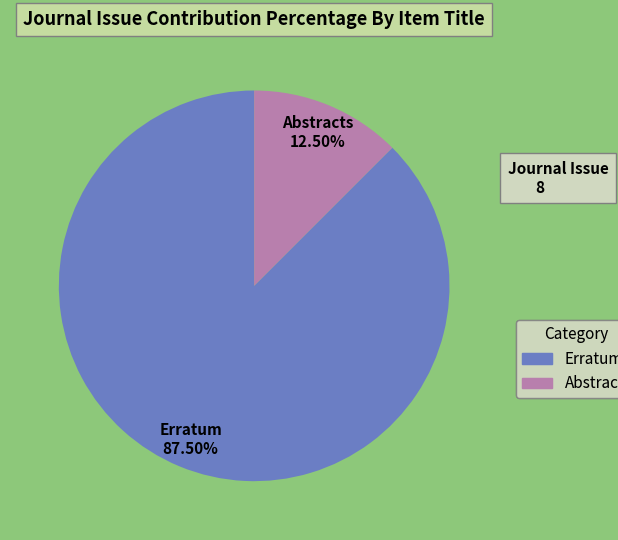

Rank the categories by value from highest to lowest.

Erratum, Abstracts